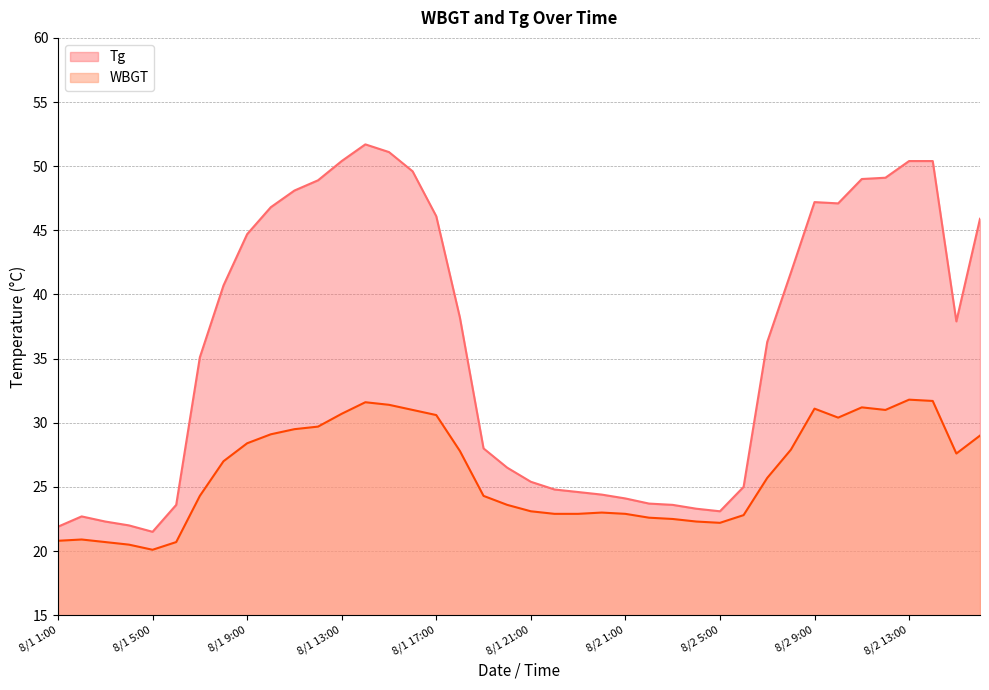

Which series has the widest spread of values?

Tg